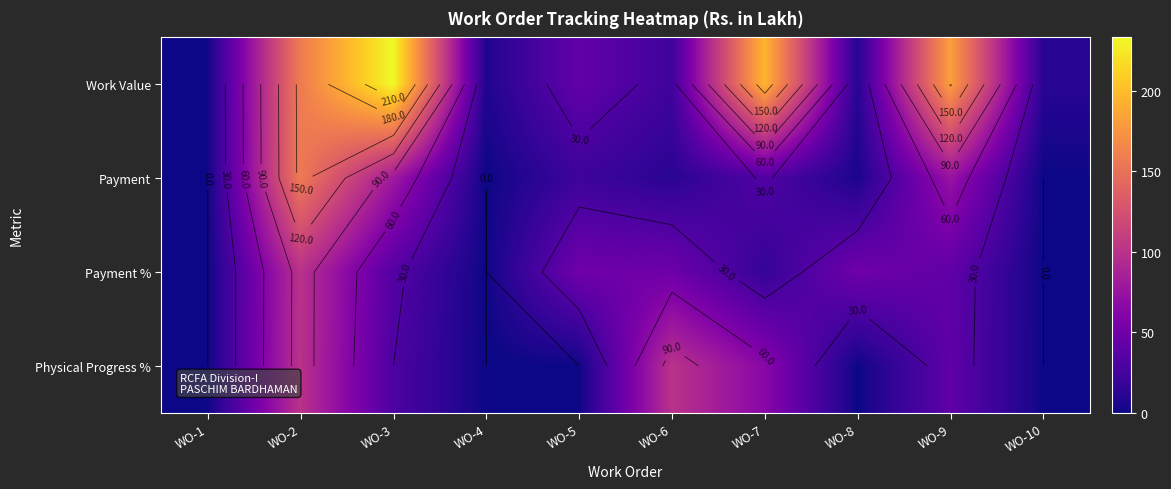

At which label does Payment % first exceed 40?

WO-2